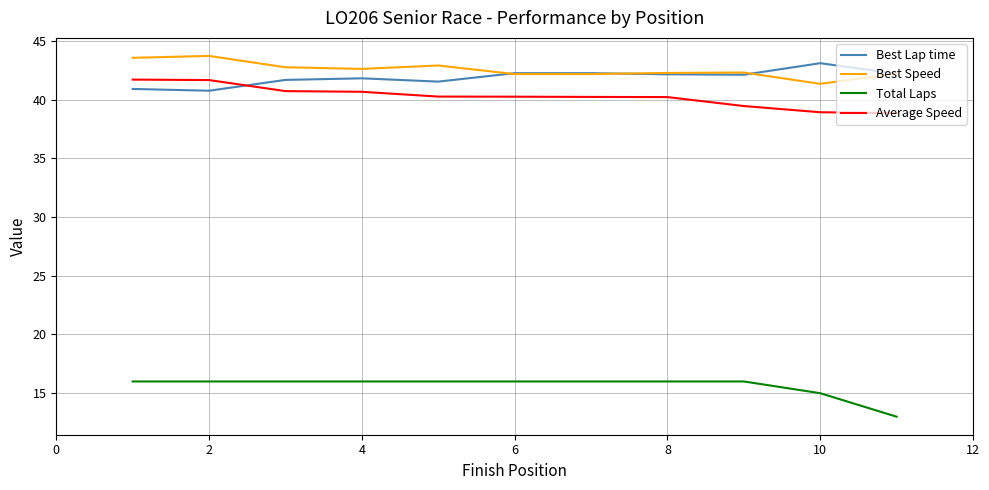

How many Total Laps values are between 16 and 17?

9